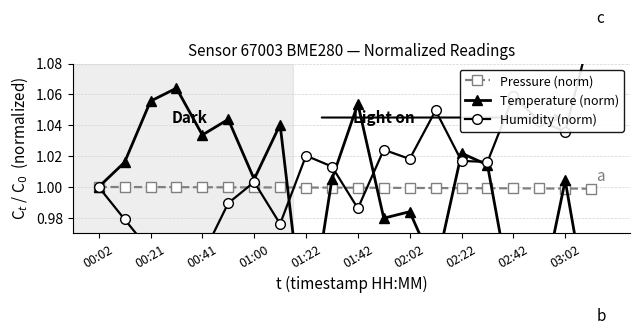

Which series has the largest total across all categories?

Humidity (norm)